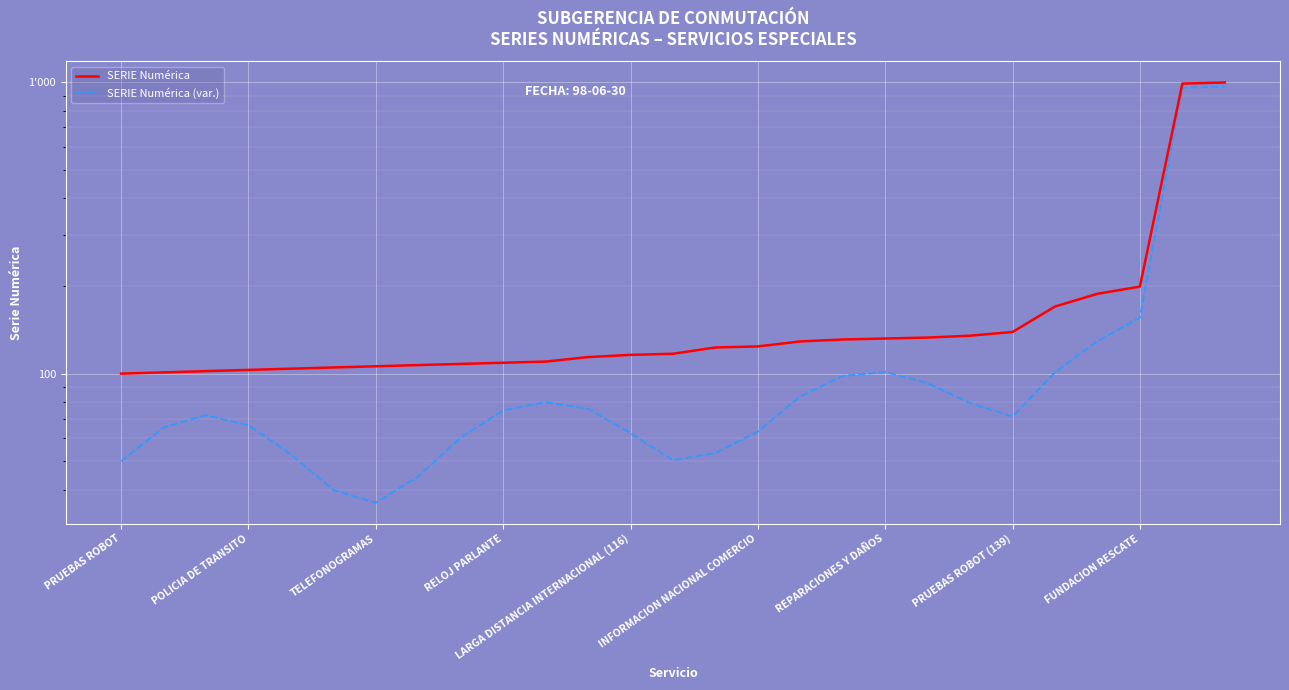

Which has a higher value, 21 or LARGA DISTANCIA INTERNACIONAL (116)?

21